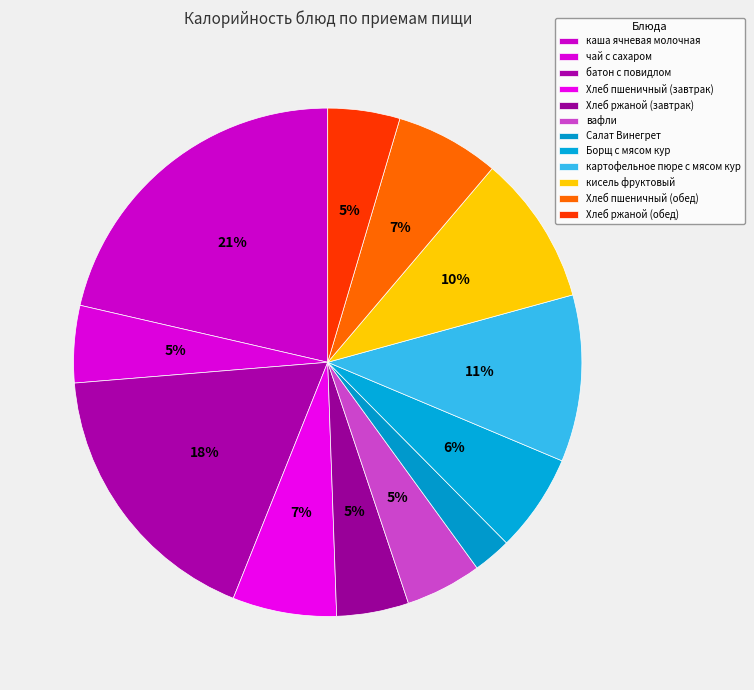

Which has a higher value, Хлеб пшеничный (обед) or вафли?

Хлеб пшеничный (обед)